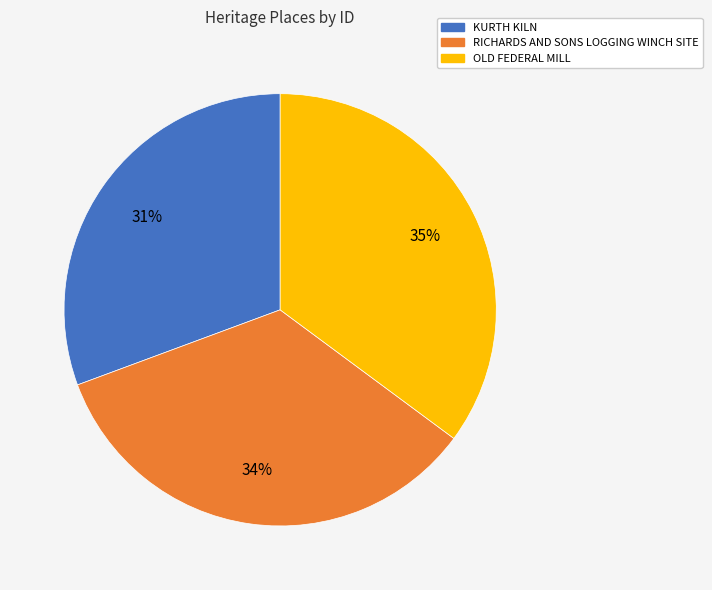

Is RICHARDS AND SONS LOGGING WINCH SITE the majority of the pie?

No